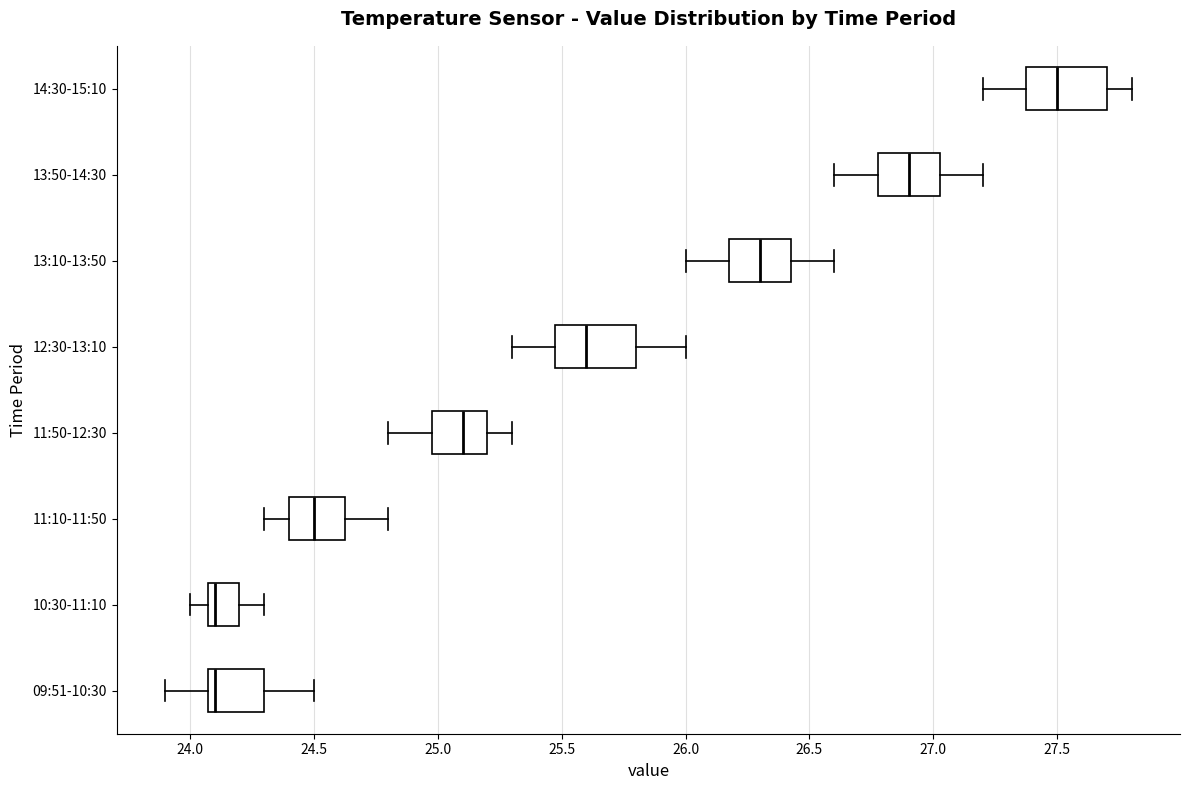

Reading bottom to top, read every box against the x-axis: the position of its median line, the range the box covers, and the ends of its whiskers. The values are not printed on the chart, so give them approximately, as read against the axis.

09:51-10:30: median 24.10 (just right of the box's left edge), box 24.10 to 24.30, whiskers 23.90 to 24.50
10:30-11:10: median 24.10 (just right of the box's left edge), box 24.10 to 24.20, whiskers 24.00 to 24.30
11:10-11:50: median 24.50, box 24.40 to 24.65, whiskers 24.30 to 24.80
11:50-12:30: median 25.10, box 25.00 to 25.20, whiskers 24.80 to 25.30
12:30-13:10: median 25.60, box 25.50 to 25.80, whiskers 25.30 to 26.00
13:10-13:50: median 26.30, box 26.20 to 26.45, whiskers 26.00 to 26.60
13:50-14:30: median 26.90, box 26.80 to 27.05, whiskers 26.60 to 27.20
14:30-15:10: median 27.50, box 27.40 to 27.70, whiskers 27.20 to 27.80